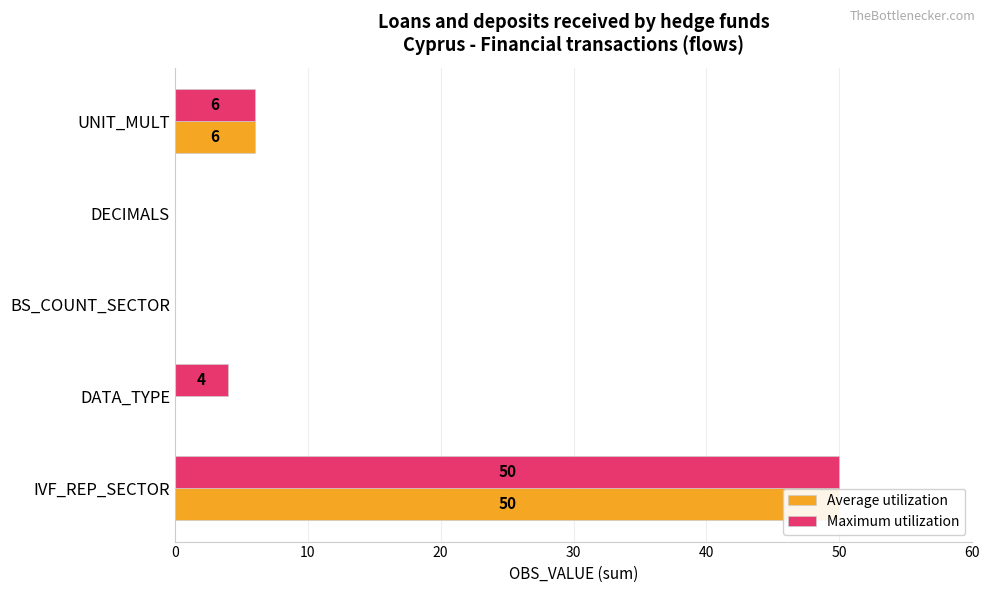

How many distinct data groups are displayed?

2